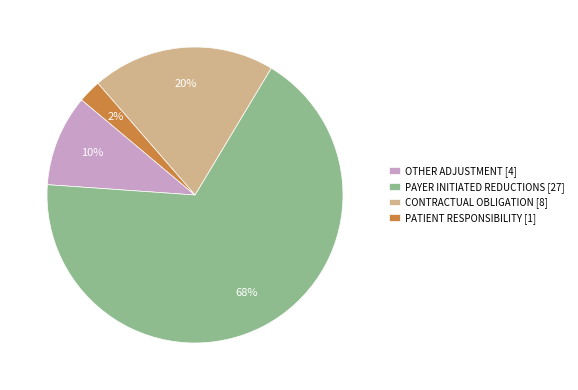

Is it true that PATIENT RESPONSIBILITY [1] is 2% of the pie?

True